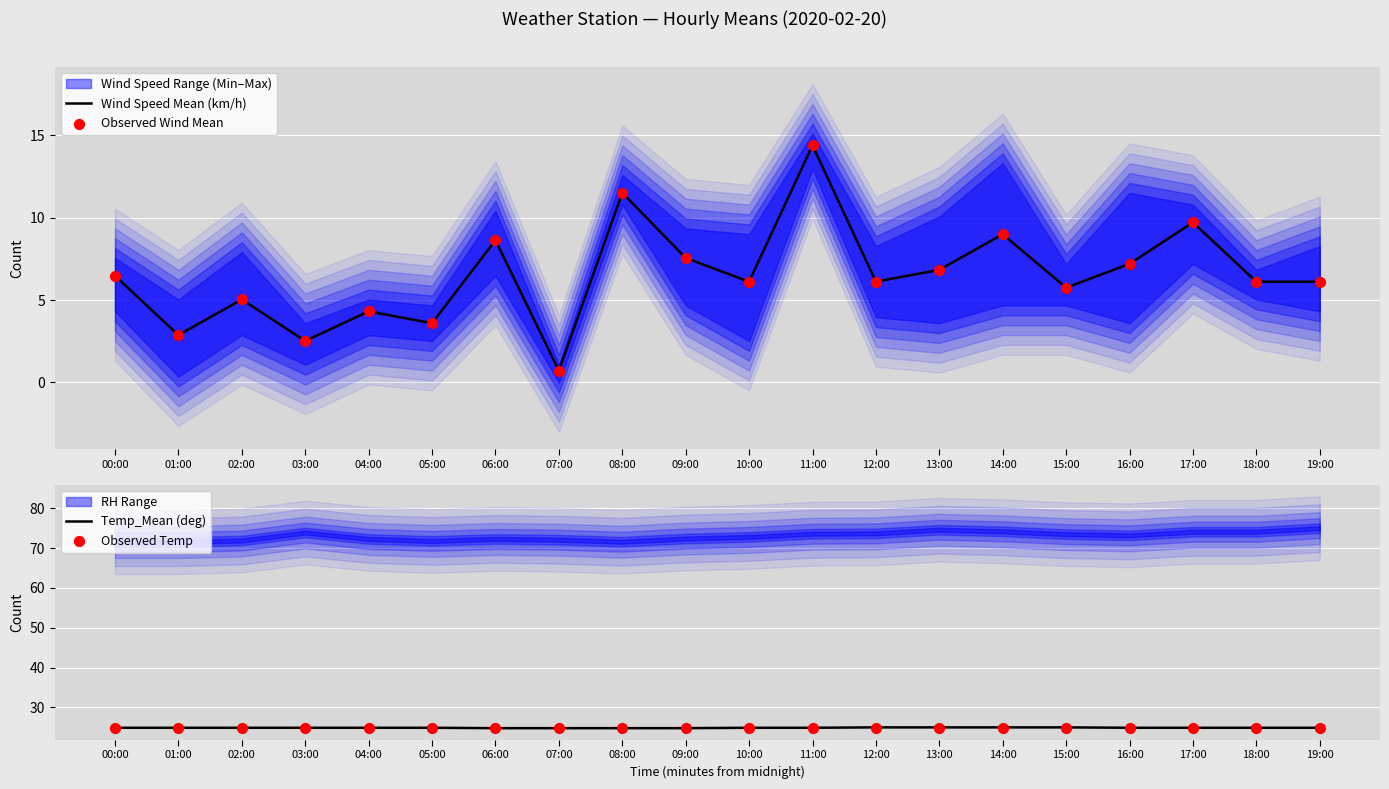

Which series has the largest total across all categories?

Temp_Mean (deg)